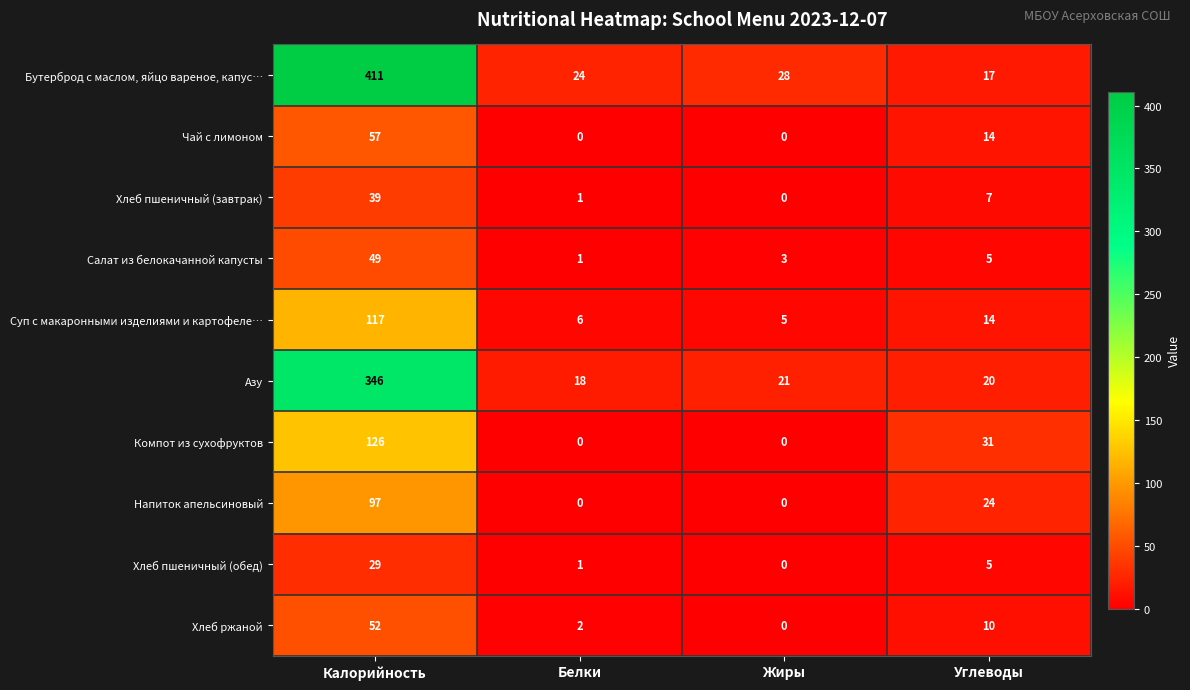

Between Калорийность and Жиры, which series saw the biggest shift?

Бутерброд с маслом, яйцо вареное, капус…